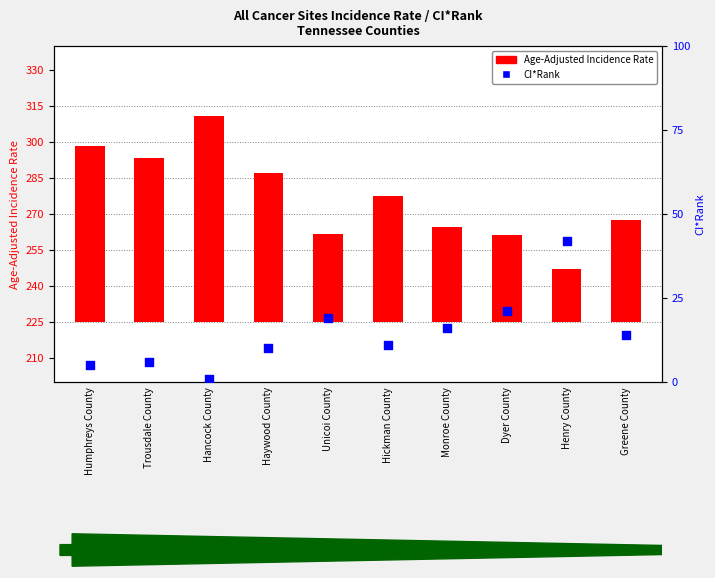

At which category is the sum across all series the highest?

Hancock County